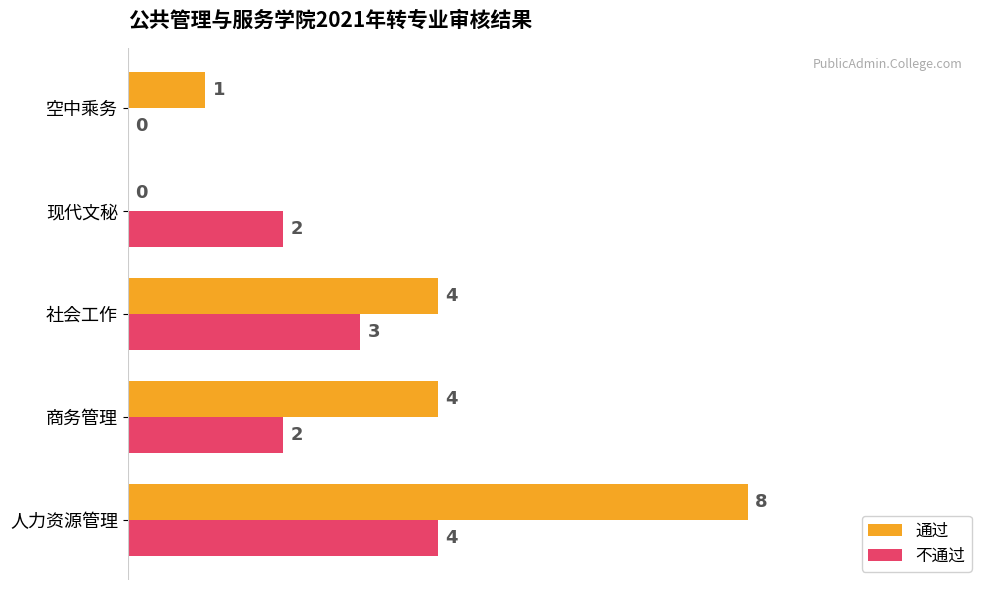

How many data points does each series have?

5